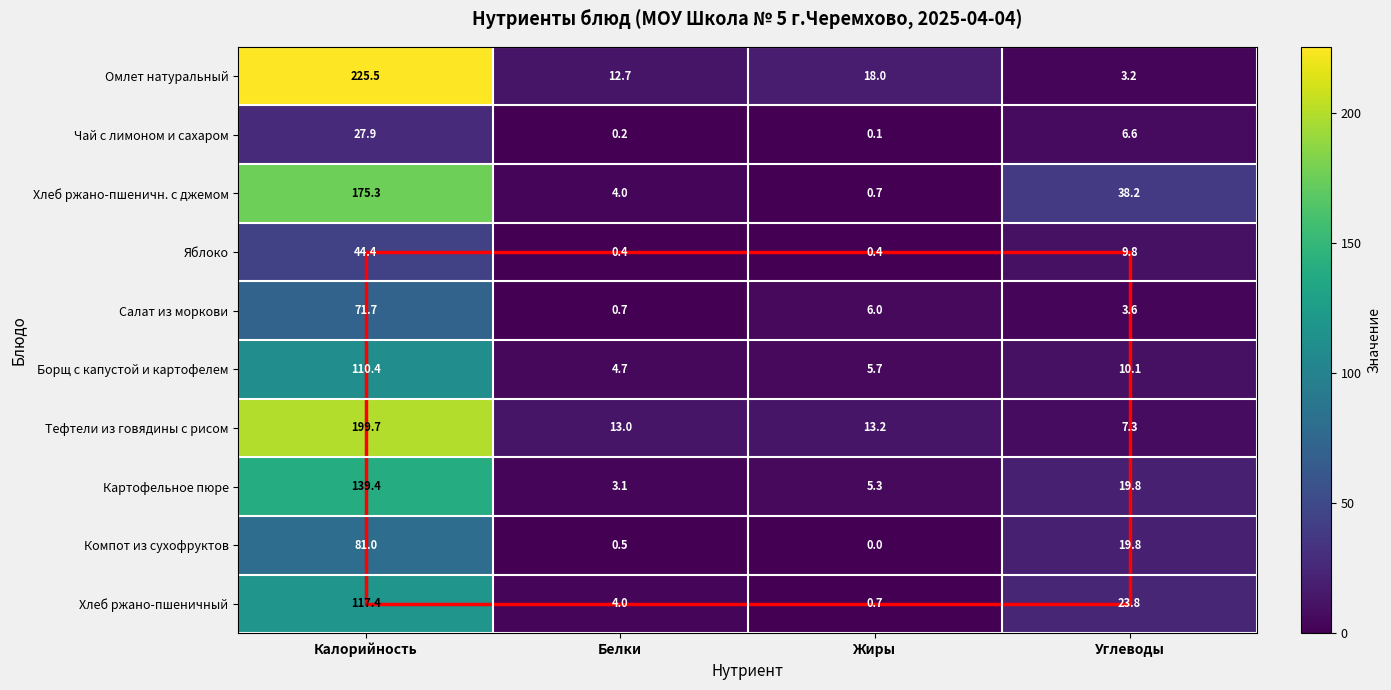

What is the total value across all series at Жиры?

50.1